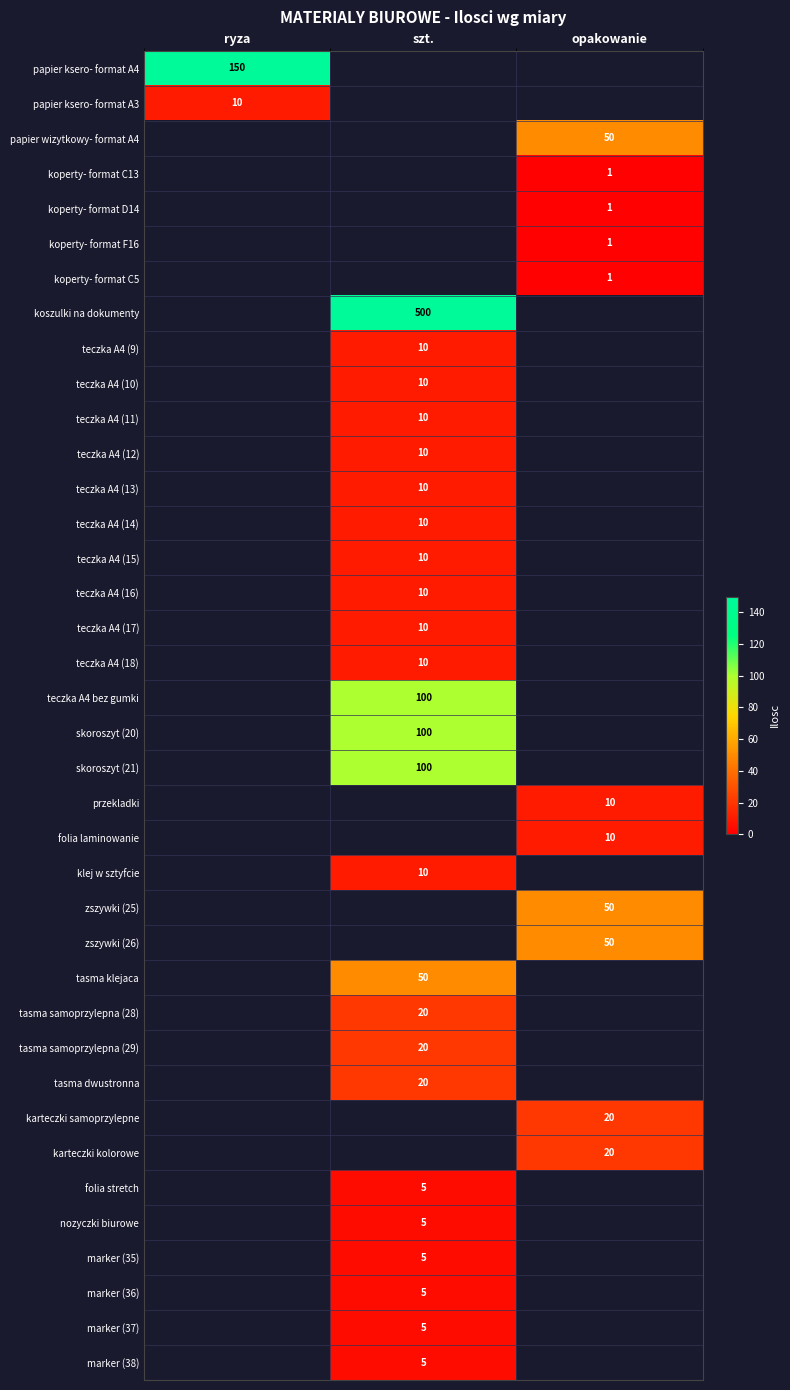

Which category has the lowest value across all series?

opakowanie